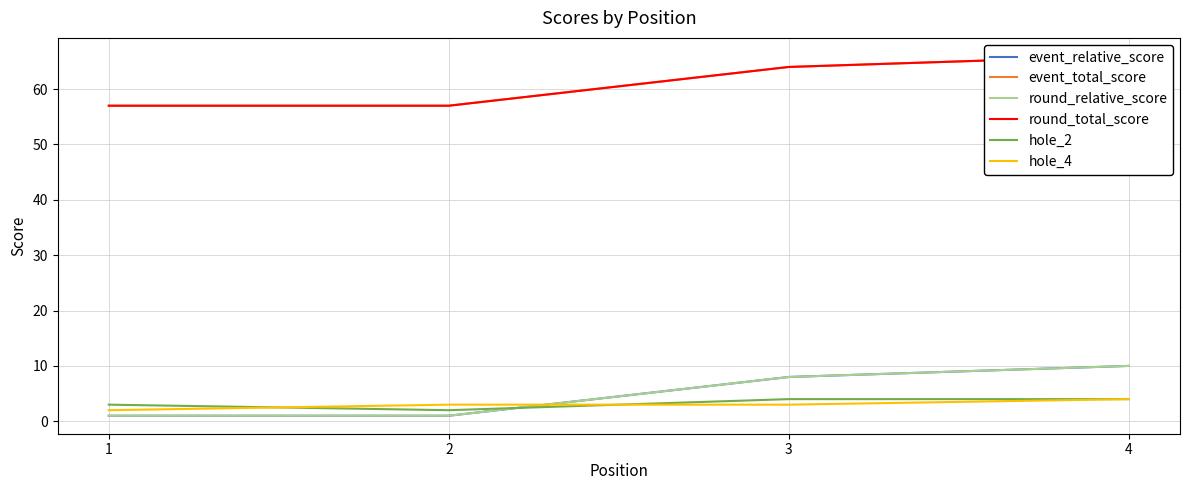

Which series has the largest total across all categories?

event_total_score